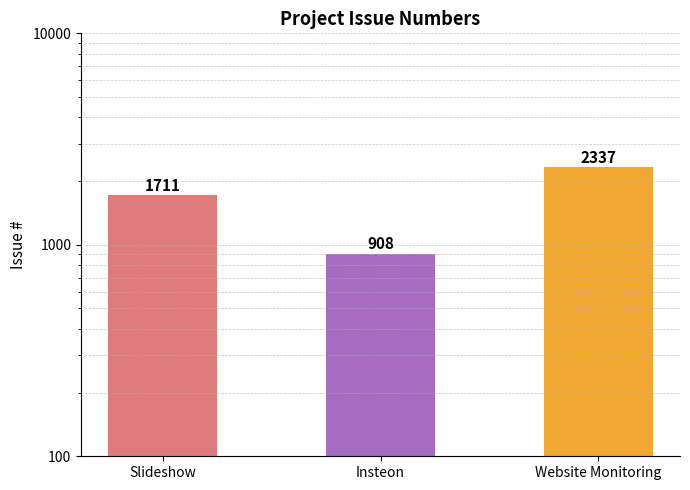

How many bars are there in total?

3